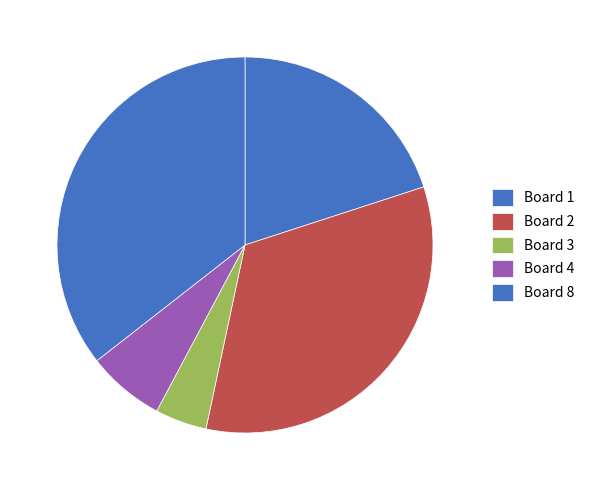

Which category has the biggest portion of the pie?

Board 8